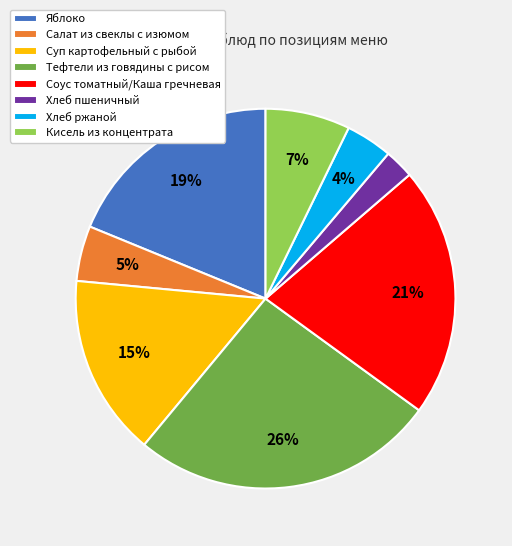

To the nearest percent, what is the combined percentage of Хлеб пшеничный and Соус томатный/Каша гречневая?

24%